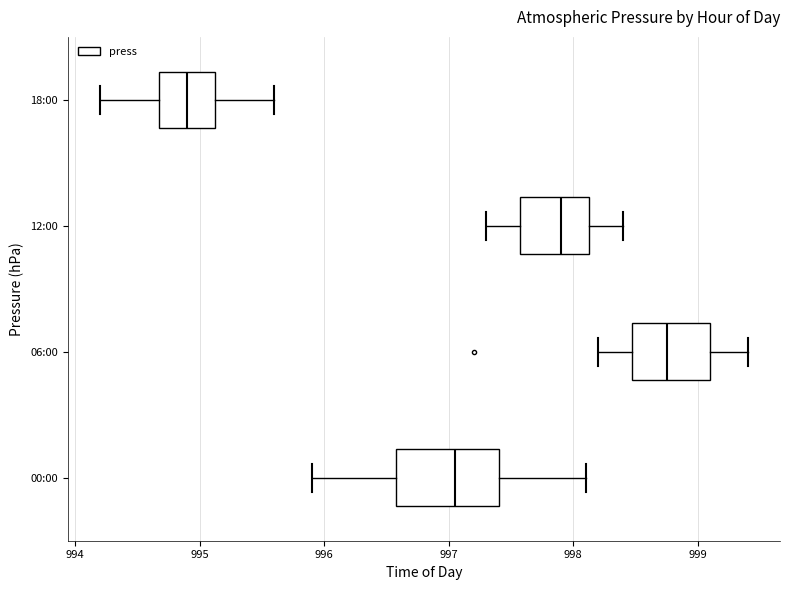

Which box has the furthest to the left median line?

18:00